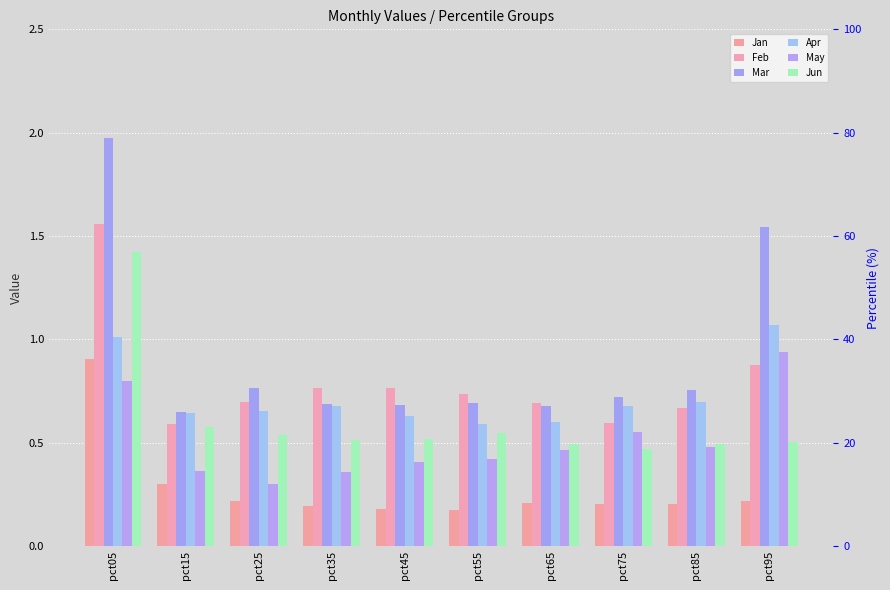

Is the value of Jun at pct15 greater than the value of Apr at pct35?

No